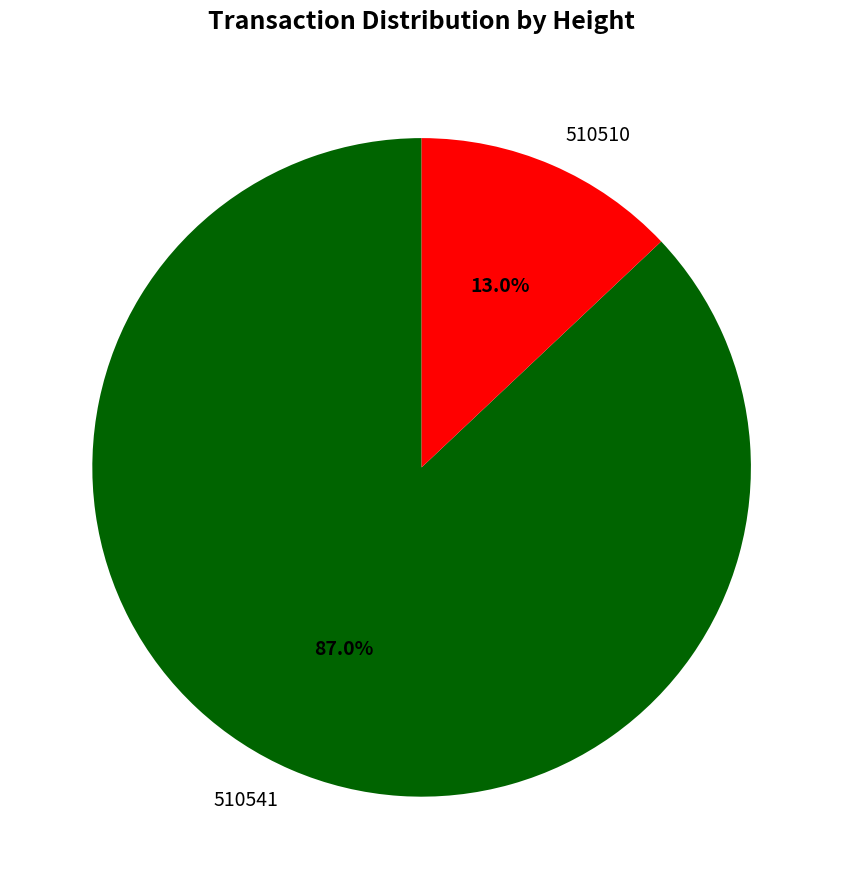

Which has a higher value, 510510 or 510541?

510541